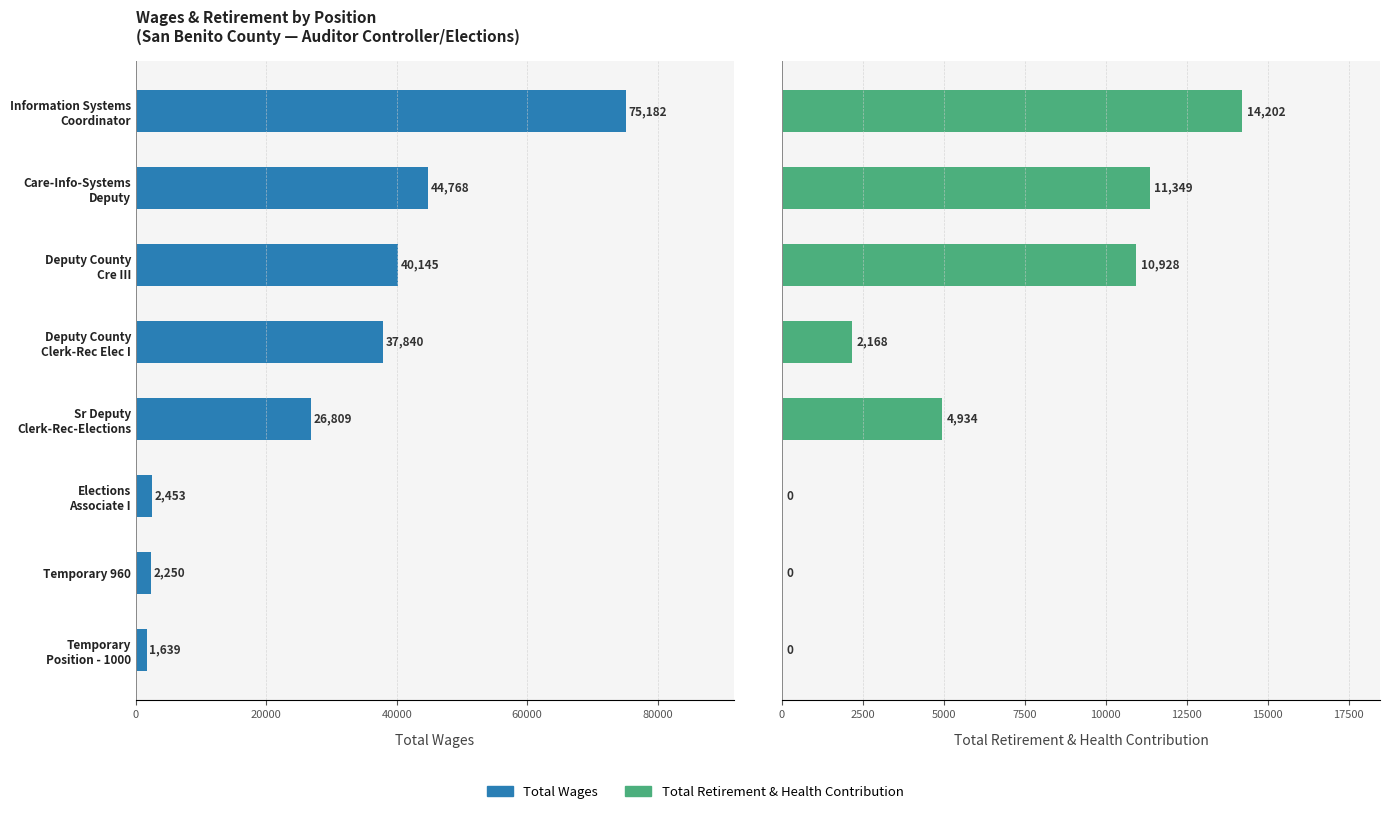

Between Temporary Position - 1000 and Deputy County Clerk-Rec Elec I, which is larger?

Deputy County Clerk-Rec Elec I